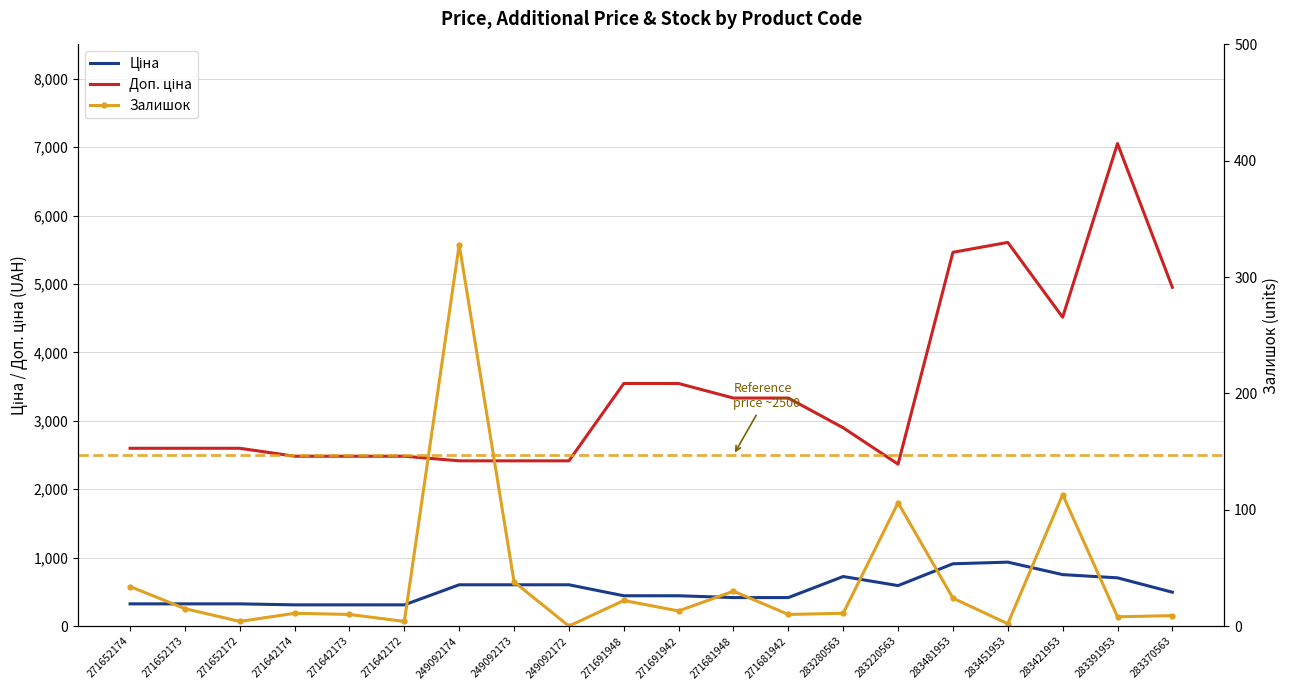

Where is the first local maximum for Доп. ціна?

283451953